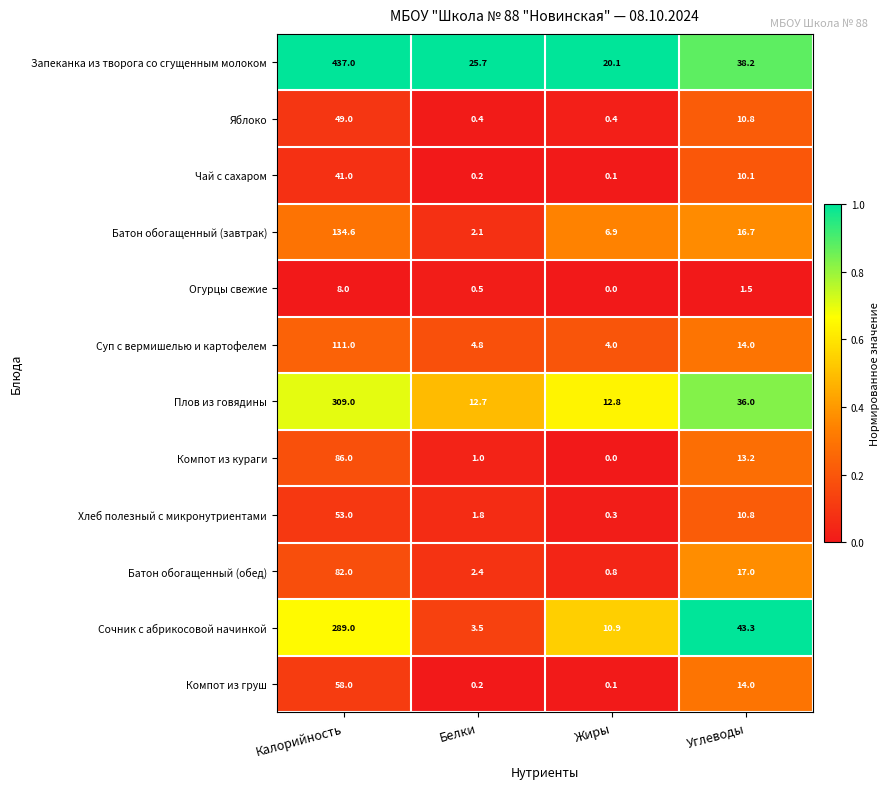

Rank the categories by Батон обогащенный (завтрак) value from lowest to highest.

Белки, Жиры, Углеводы, Калорийность